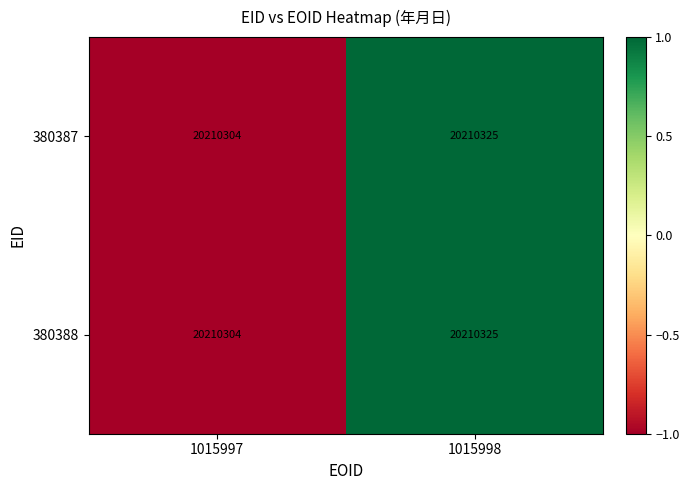

Reading left to right, transcribe all the data shown in this chart.

380387: 20210304	20210325
380388: 20210304	20210325